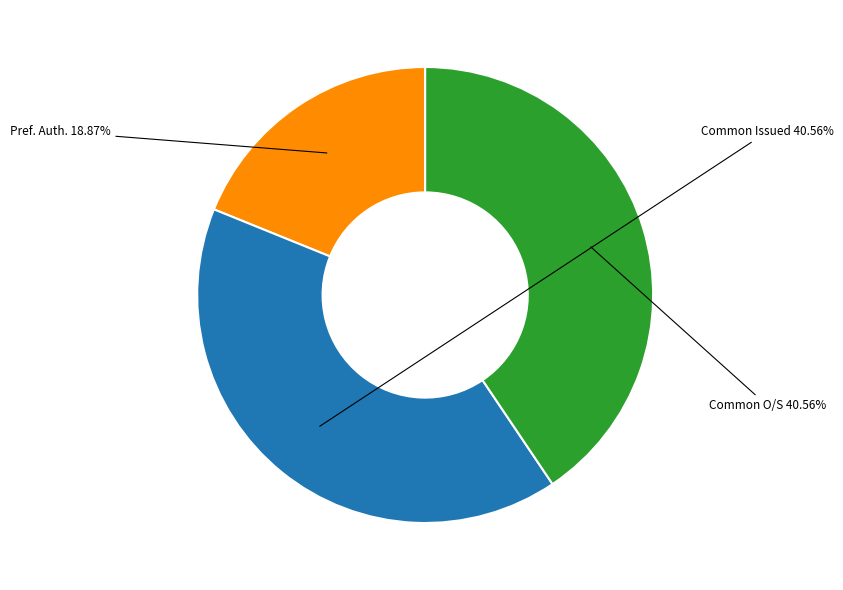

Is there any slice that represents more than half of the pie?

No